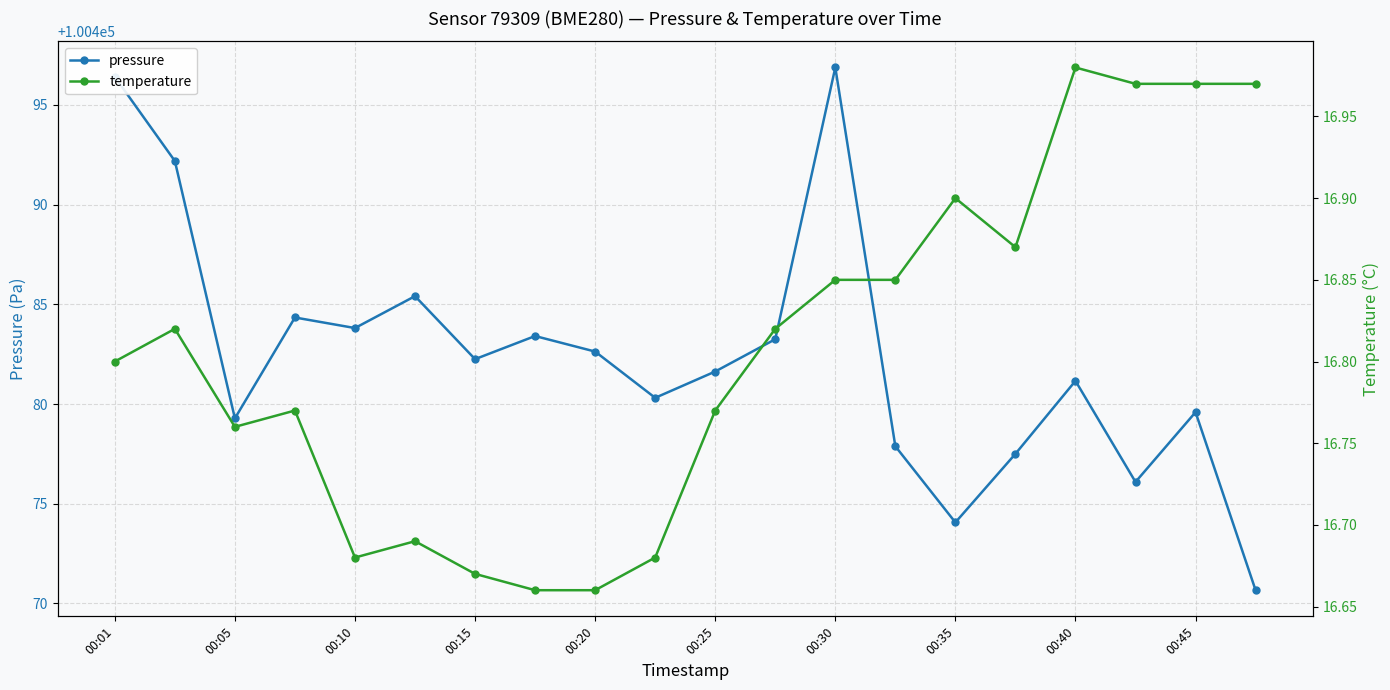

What is the minimum value shown in the chart?

16.7